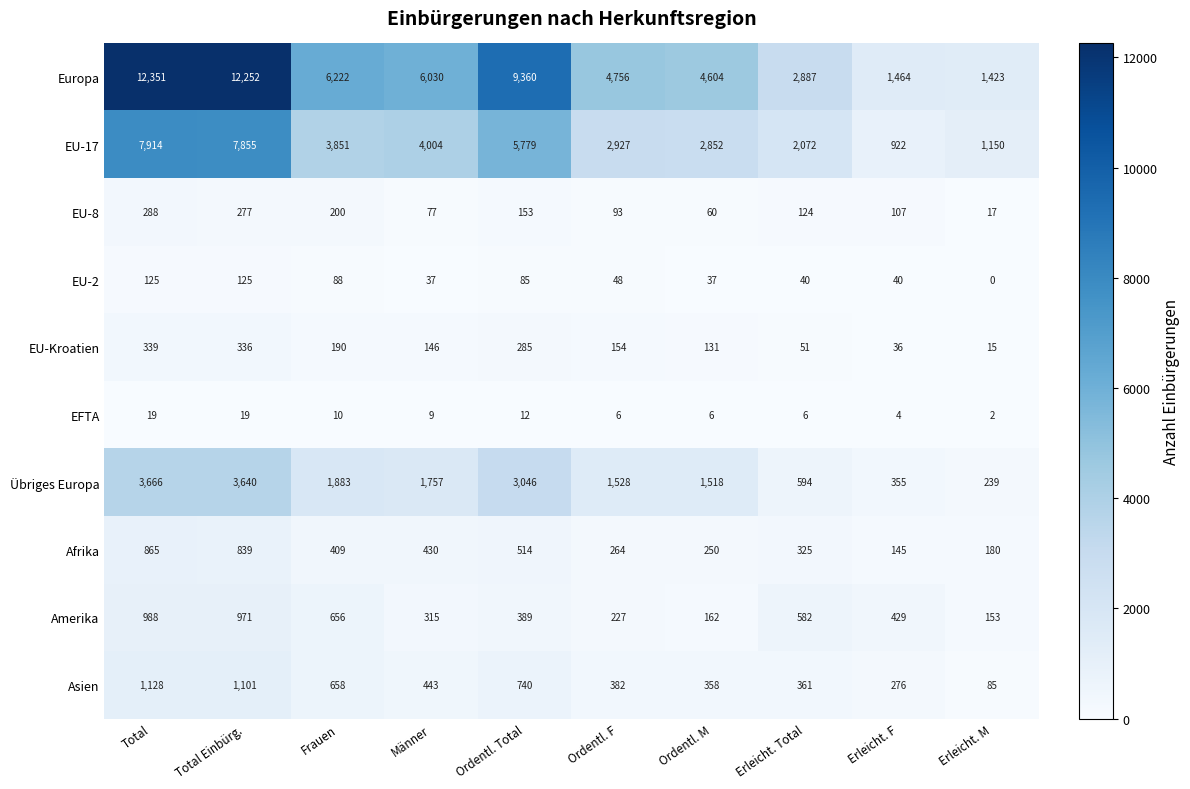

Which category has the highest value across all series?

Total